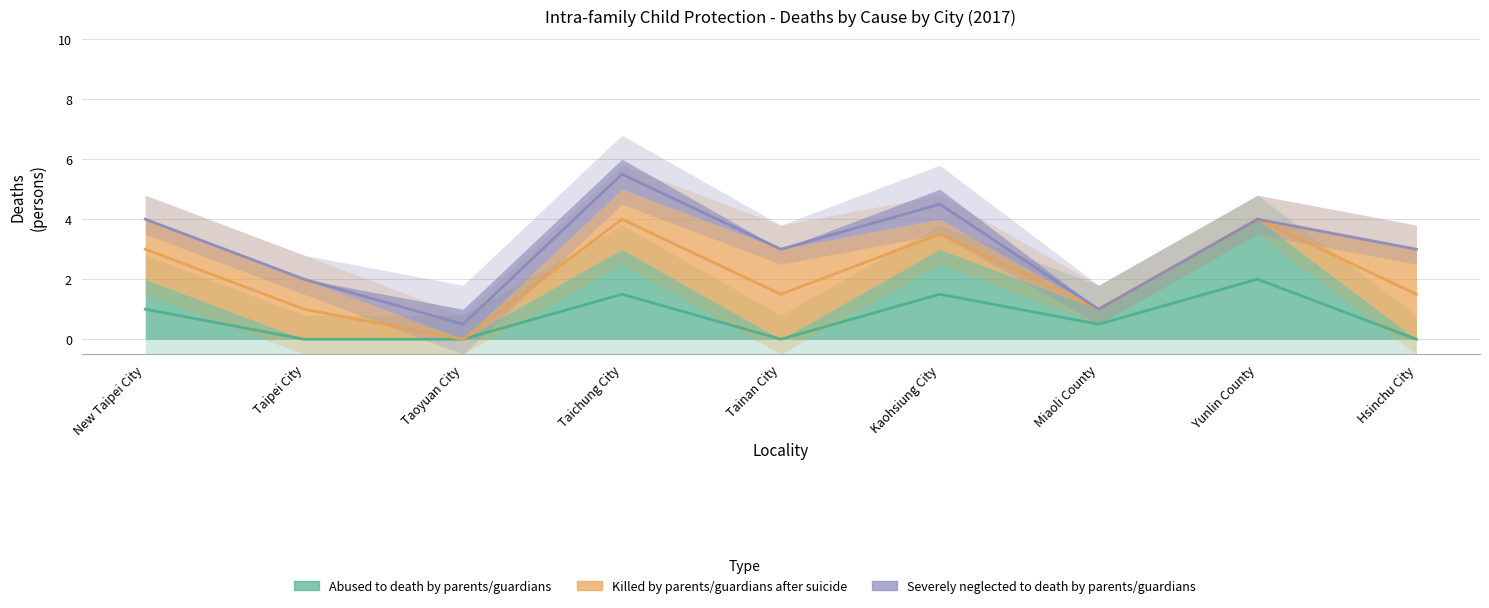

The Killed by parents/guardians after suicide series shows 2 at Tainan City. True or false?

False